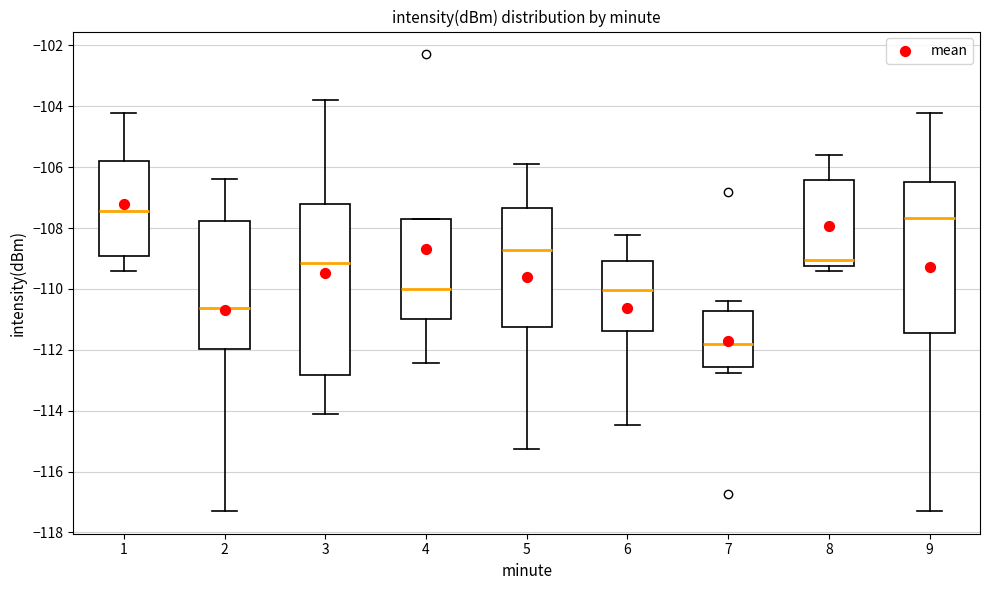

Where does the lower whisker of the box at x = 5 end on the y-axis? The values are not printed on the chart, so give them approximately, as read against the axis.

-115.2